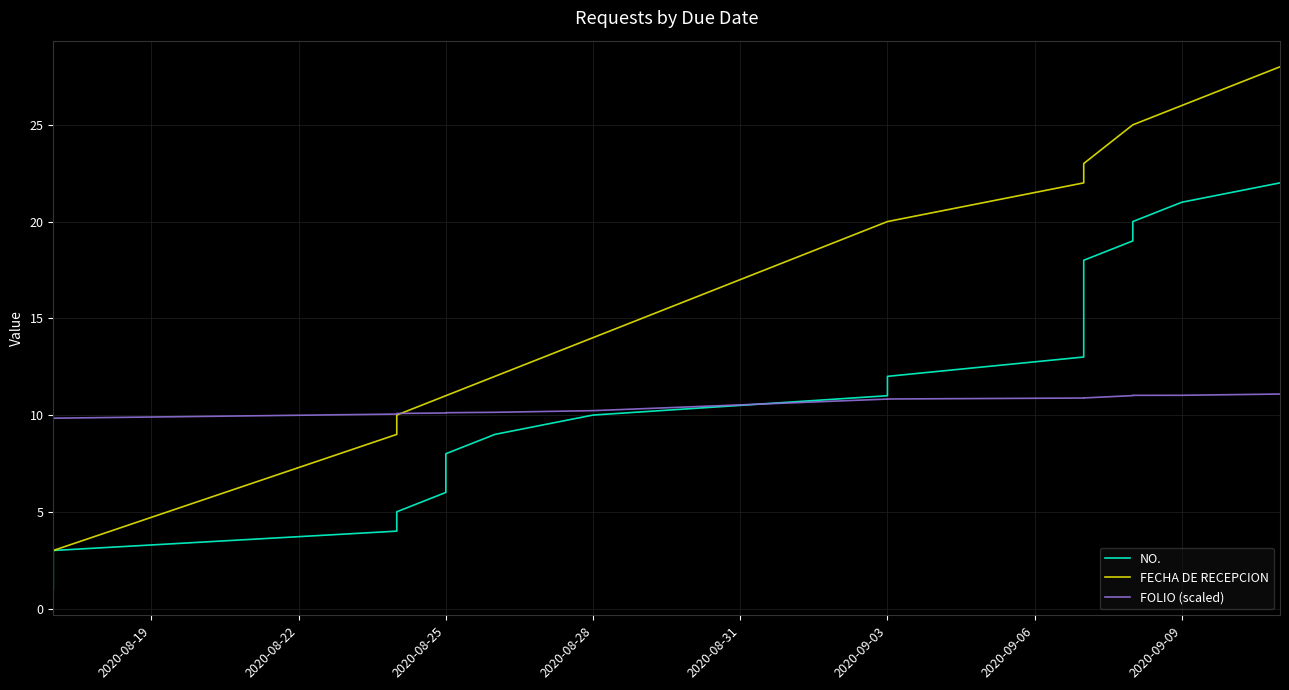

What is the spread (max minus min) of values at 2020-08-28?

4.0